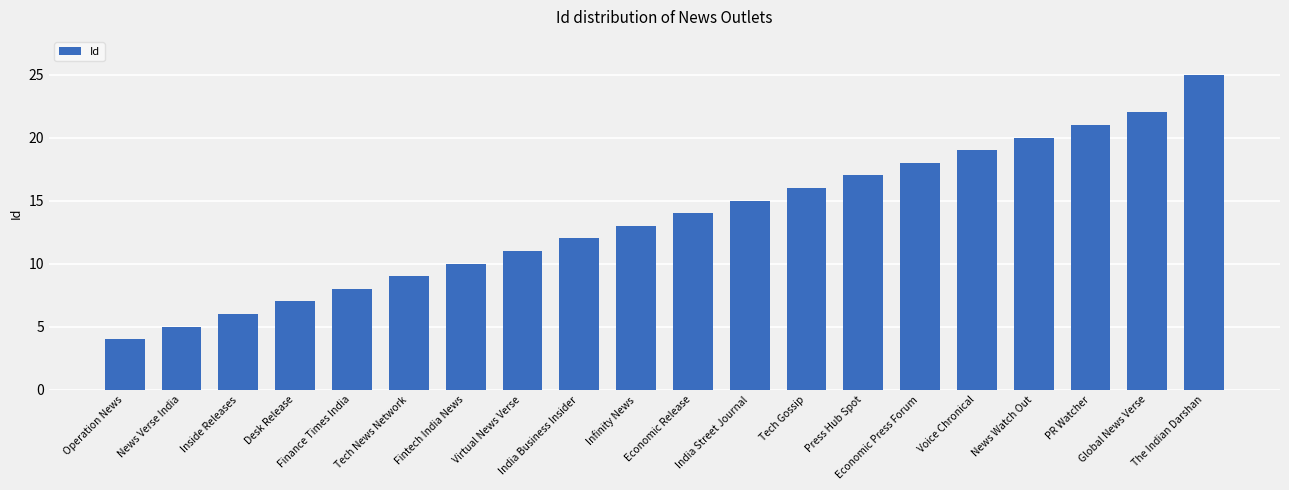

Approximately how many times larger is the value at Global News Verse compared to Press Hub Spot?

1.3